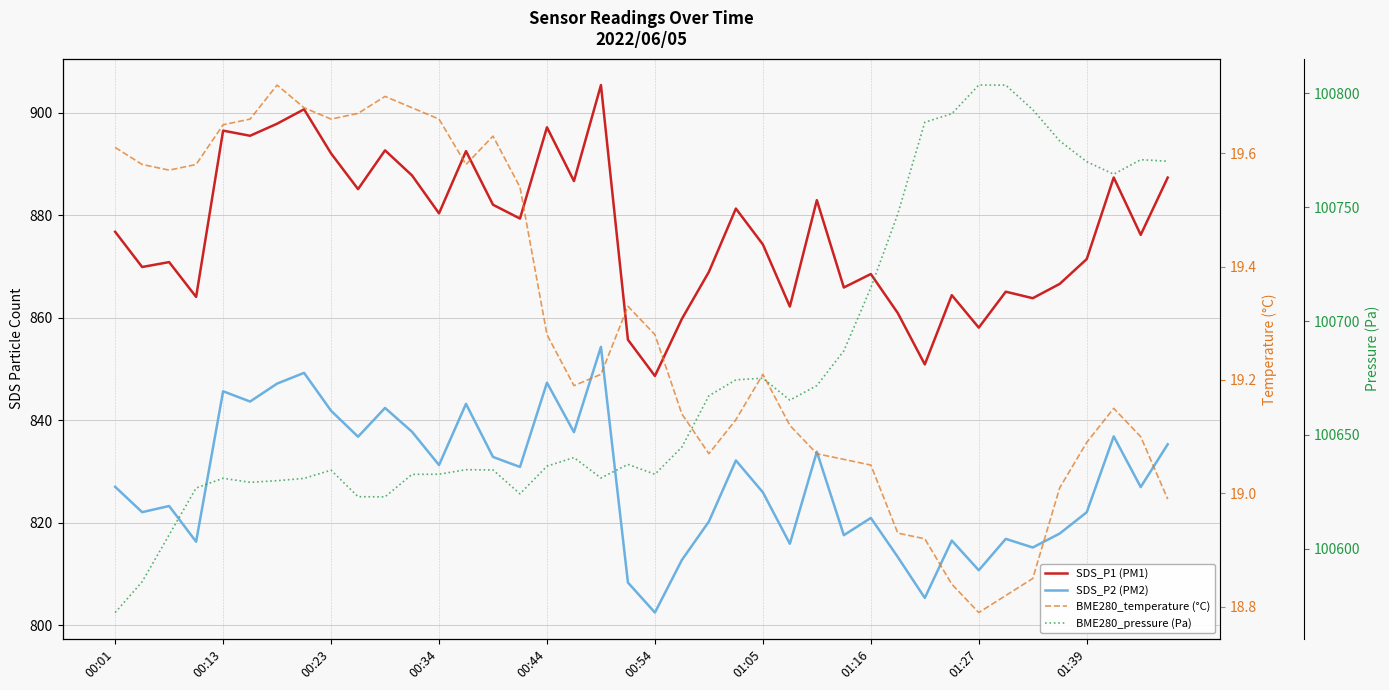

What is the value of the SDS_P1 (PM1) point at the 17th from the left?

897.2